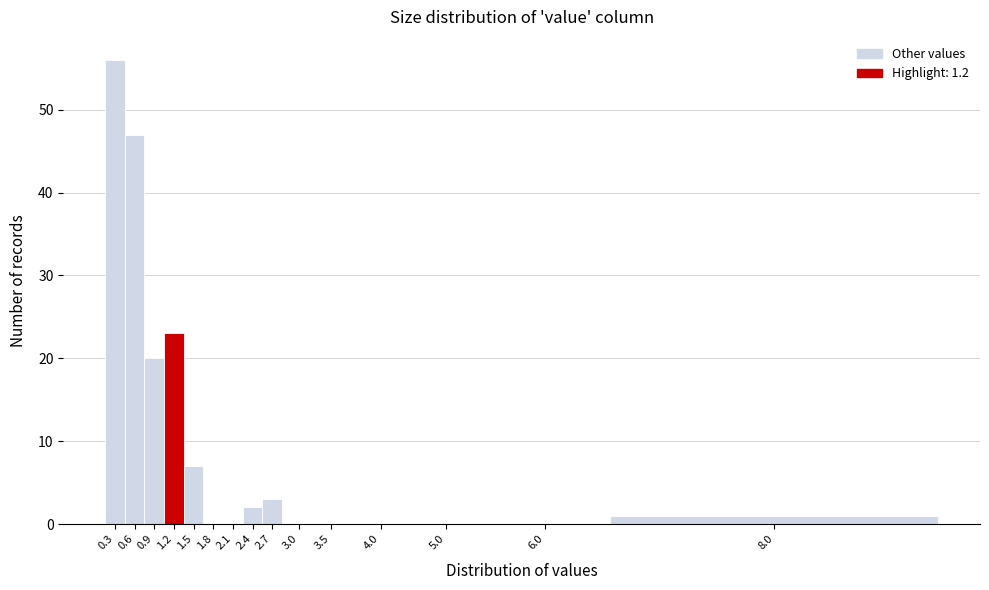

Reading right to left, list all the values displayed in this chart.

8.0=1	6.0=0	5.0=0	4.0=0	3.5=0	3.0=0	2.7=3	2.4=2	2.1=0	1.8=0	1.5=7	1.2=23	0.9=20	0.6=47	0.3=56